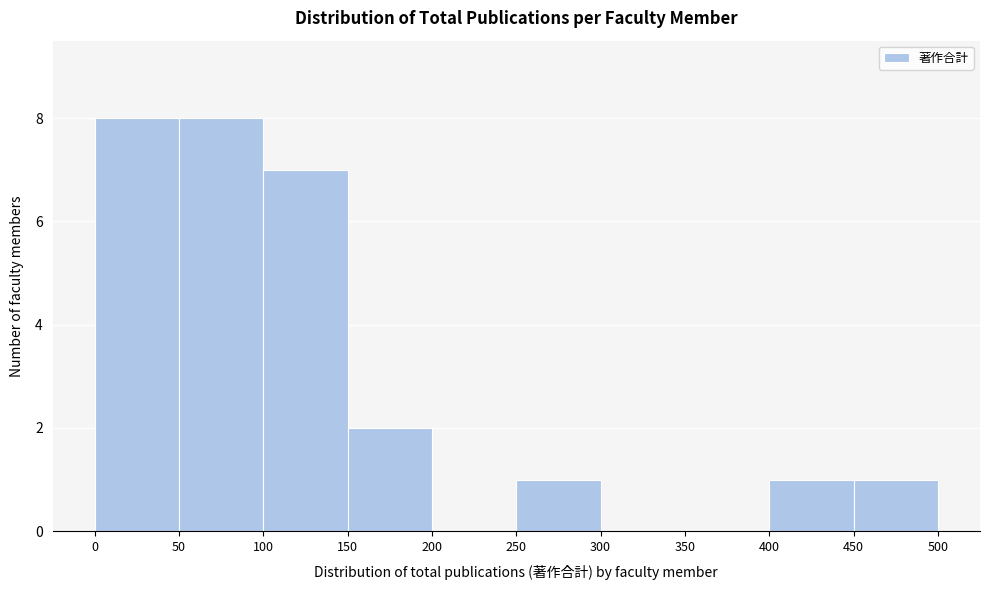

What is the height of the bar covering 0 to 50 on the x-axis? The values are not printed on the chart, so give them approximately, as read against the axis.

8